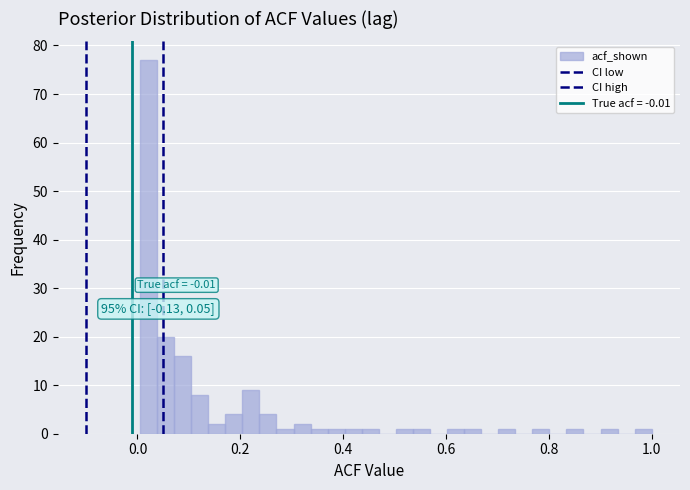

Around what value on the x-axis is the tallest bar? Give the approximate position of its centre, as read against the axis.

0.02